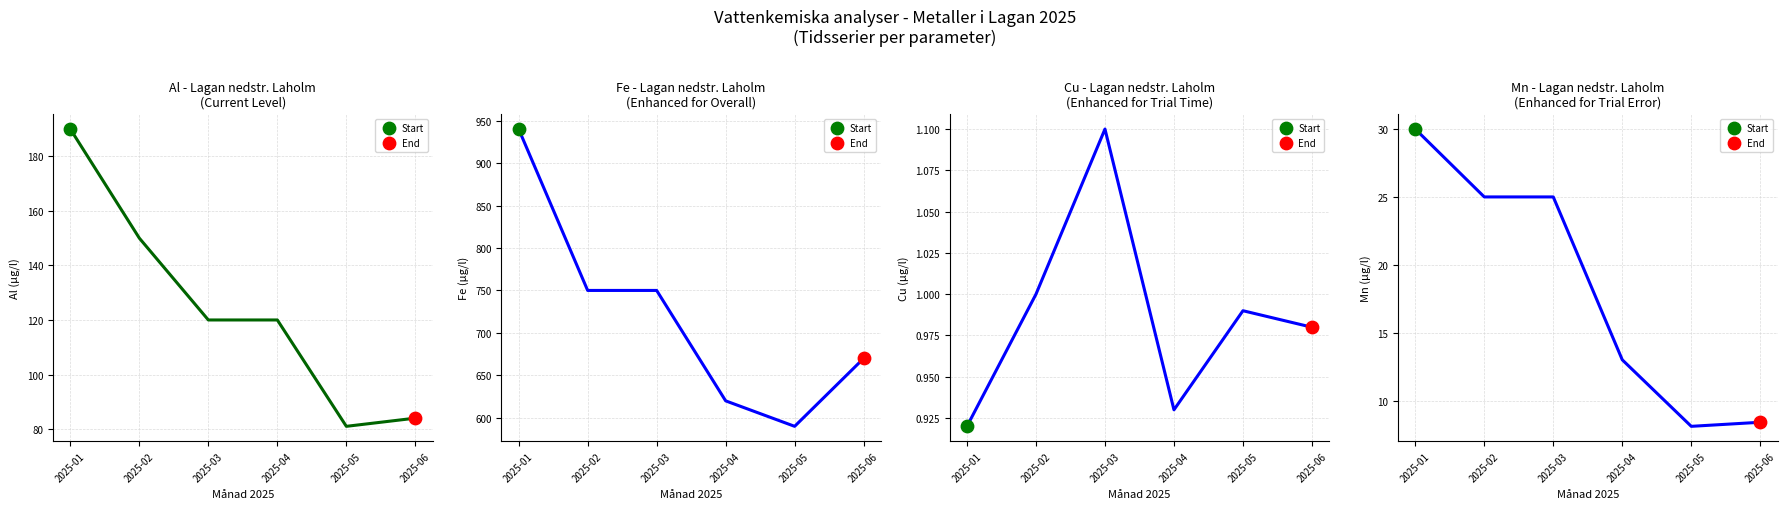

Which series contains the lowest Y value?

Lagan nedstr Laholm Cu